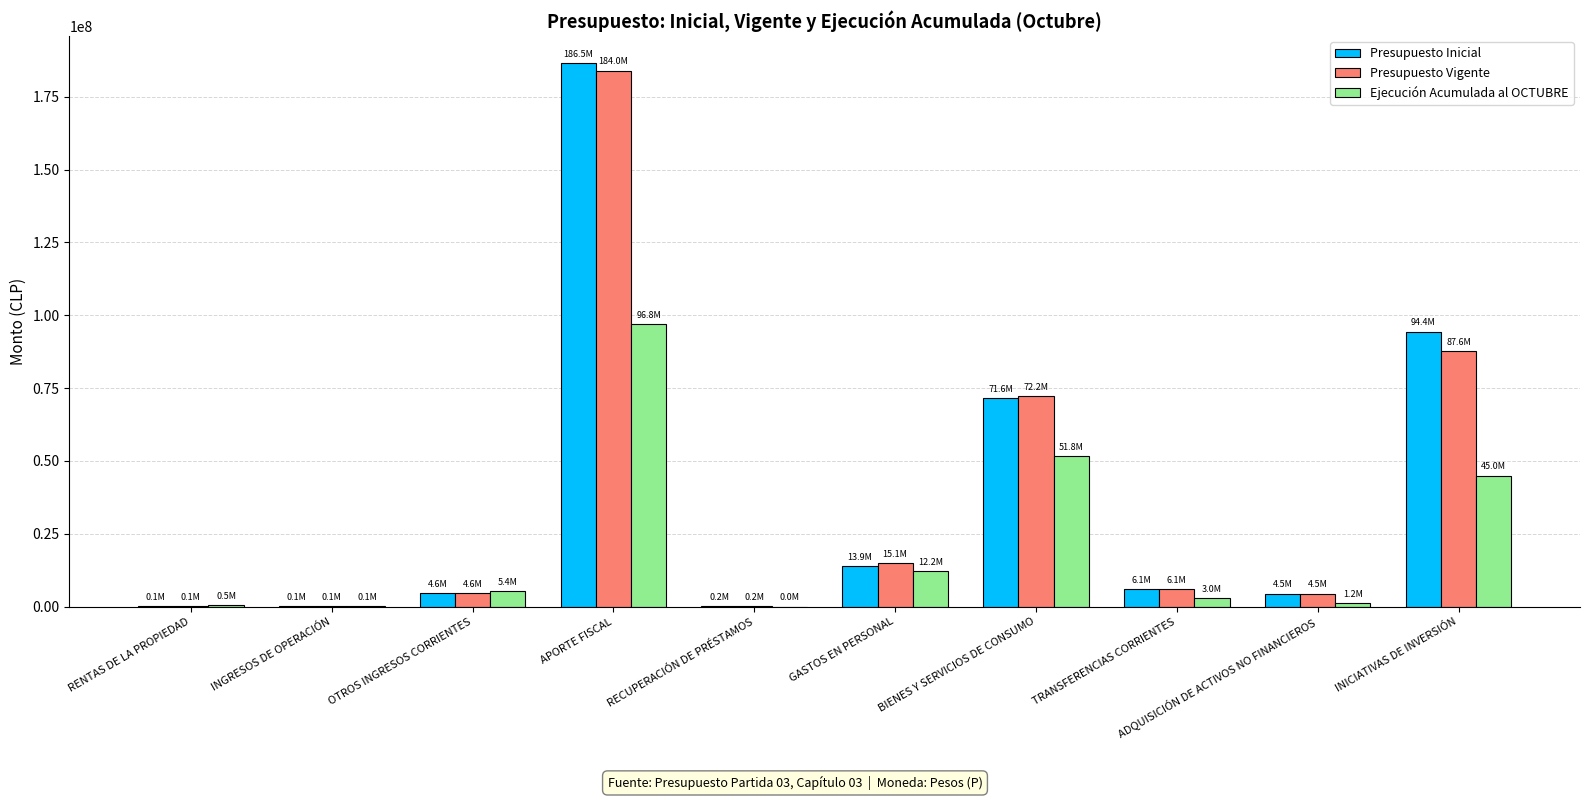

Between RECUPERACIÓN DE PRÉSTAMOS and INICIATIVAS DE INVERSIÓN, which series saw the biggest shift?

Presupuesto Inicial